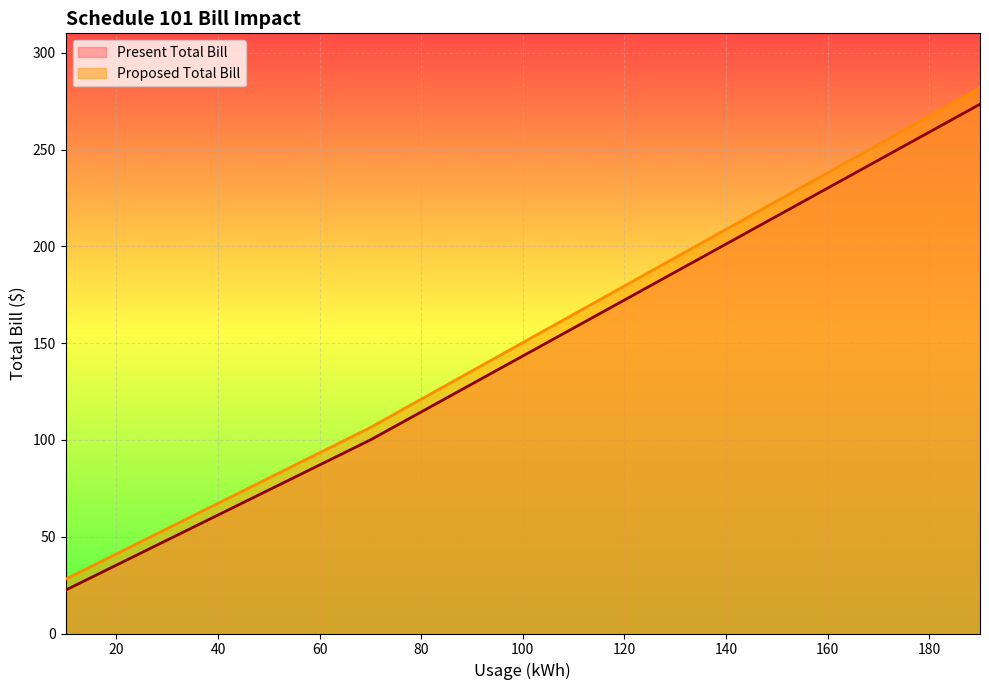

Reading left to right, list all the values displayed in this chart.

Present Total Bill: 10=22.4	20=35.4	30=48.3	40=61.2	50=74.2	60=87.1	66=94.9	70=100.0	80=114.5	90=128.9	100=143.4	110=157.8	120=172.3	130=186.7	140=201.2	150=215.7	160=230.1	170=244.6	180=259.0	190=273.5
Proposed Total Bill: 10=28.1	20=41.1	30=54.2	40=67.3	50=80.3	60=93.4	66=101.2	70=106.4	80=121.1	90=135.7	100=150.3	110=164.9	120=179.5	130=194.2	140=208.8	150=223.4	160=238.0	170=252.6	180=267.3	190=281.9